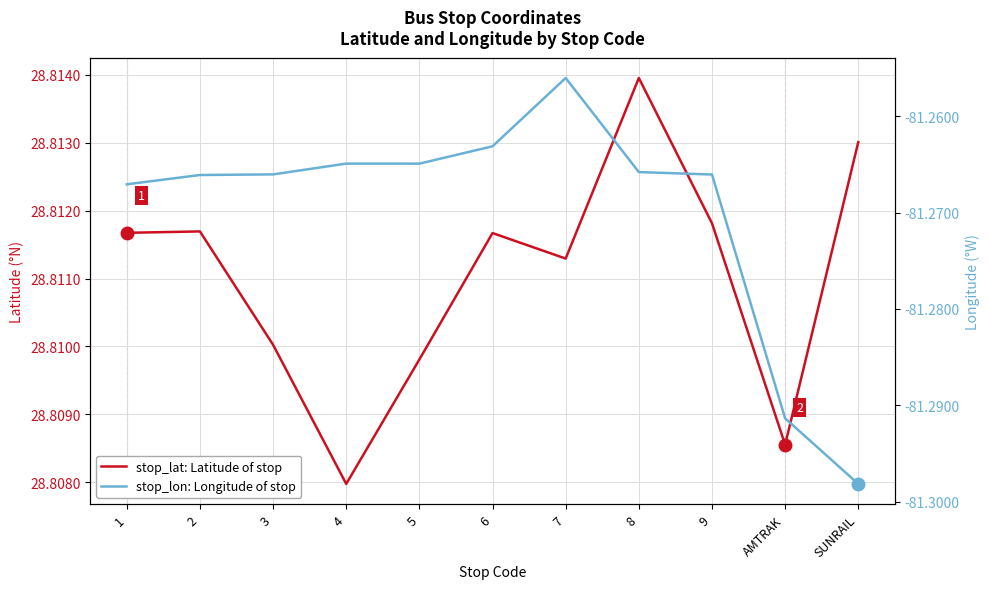

What is the label of the 5th point from the right?

7